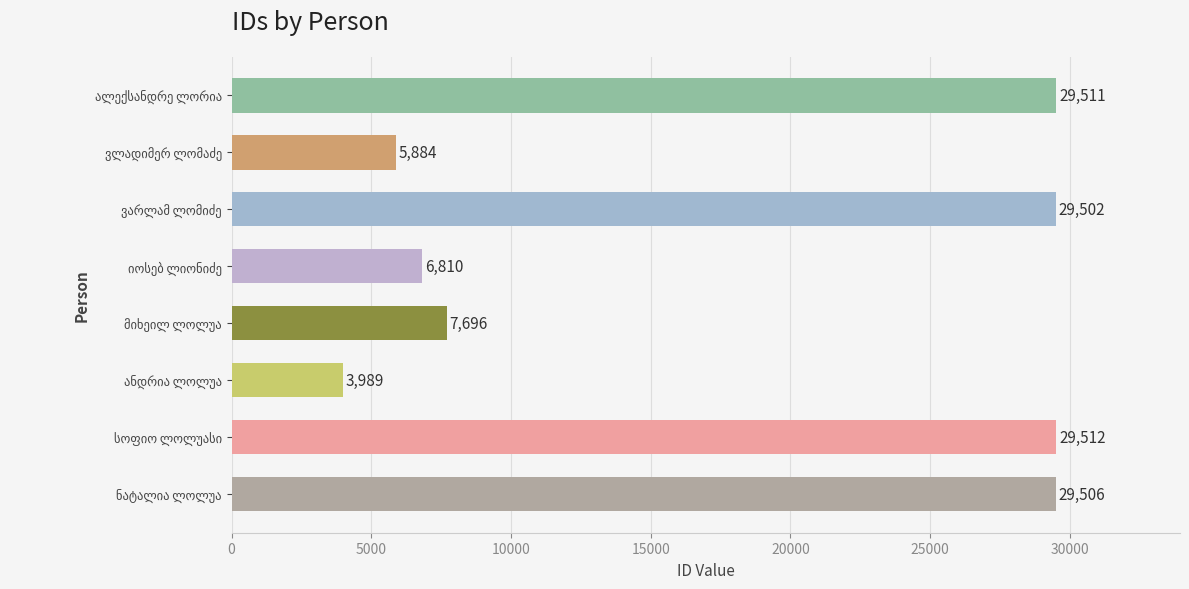

What is the difference between the maximum and minimum values?

25523